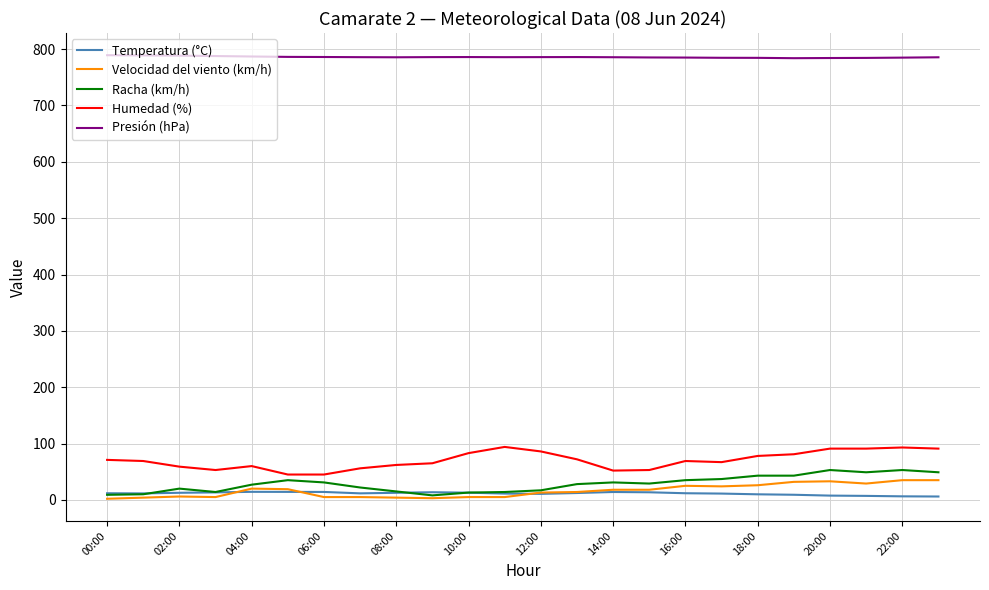

What is the minimum value for Humedad (%)?

45.0